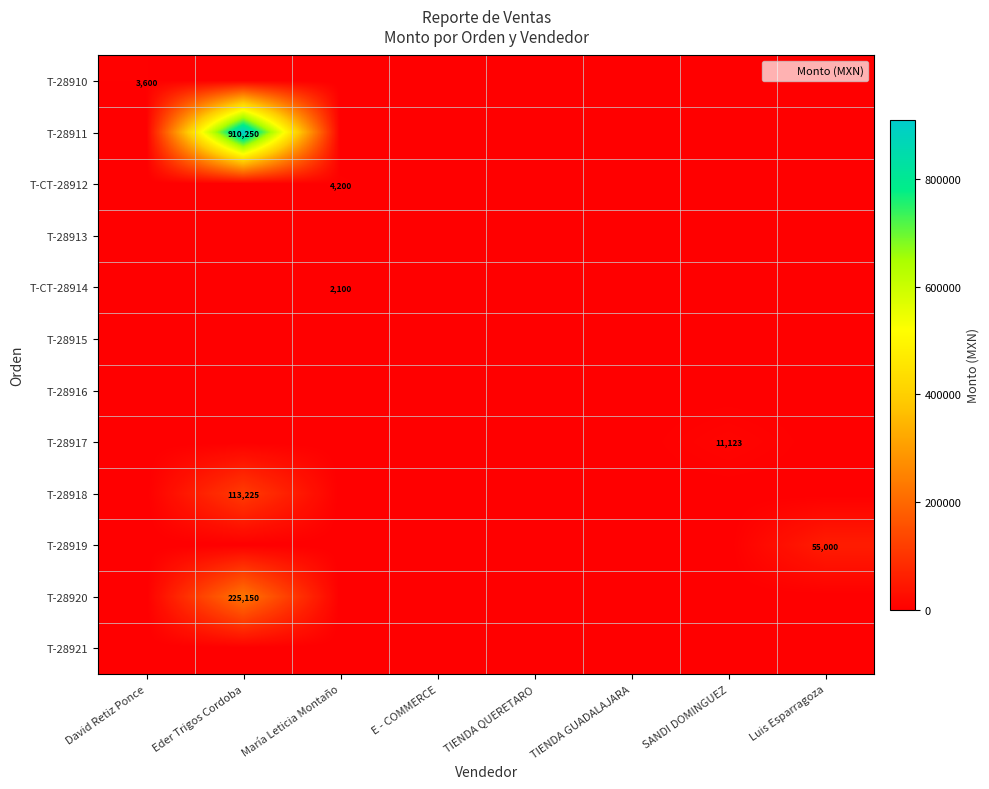

Count the number of data series in this chart.

12